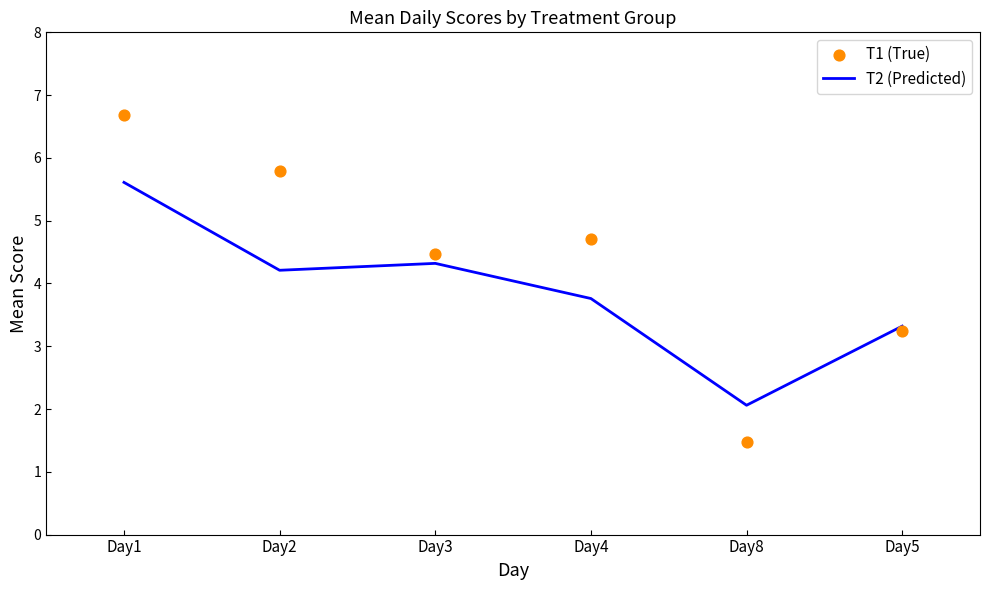

Is the value of T1 (True) at Day4 greater than the value of T2 (Predicted) at Day1?

No